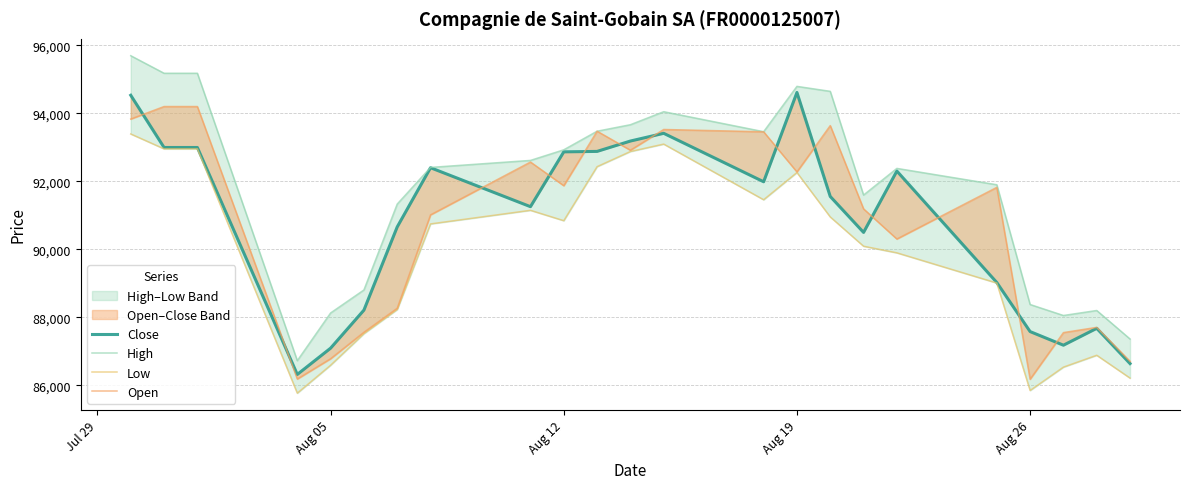

The value of Low at 12 is 28732. True or false?

False